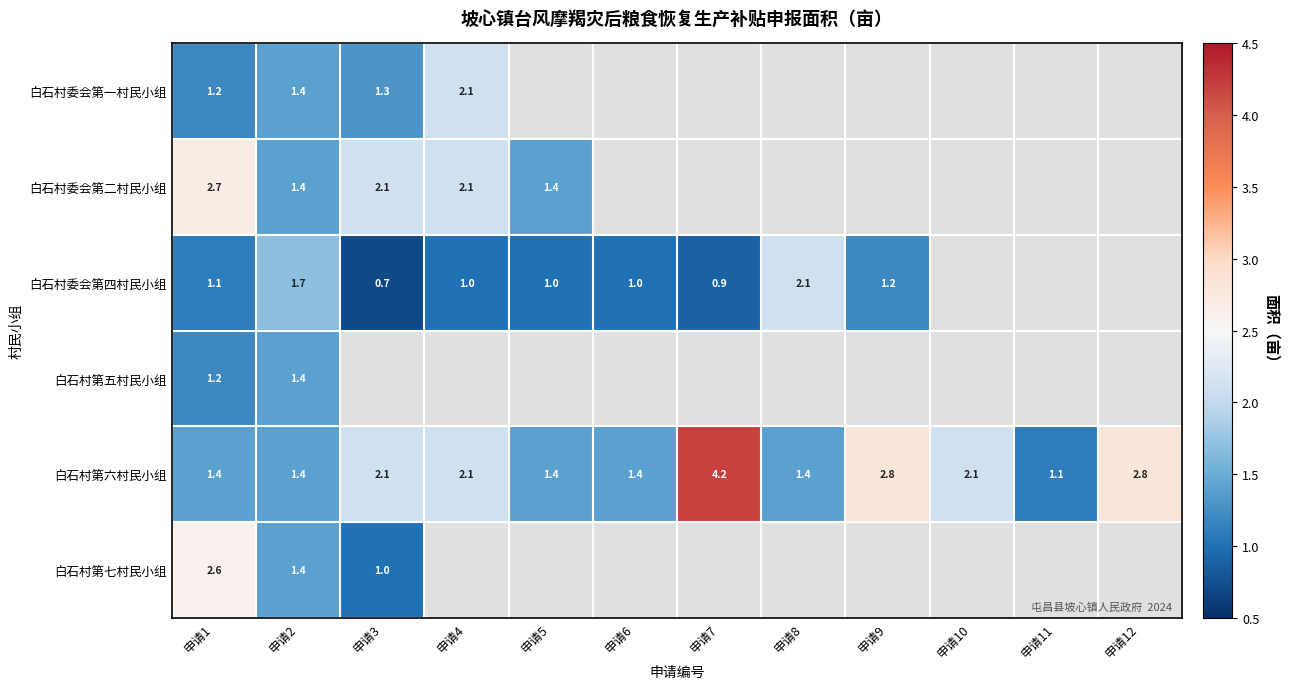

The value of 白石村第六村民小组 at 申请8 is 2.0. True or false?

False